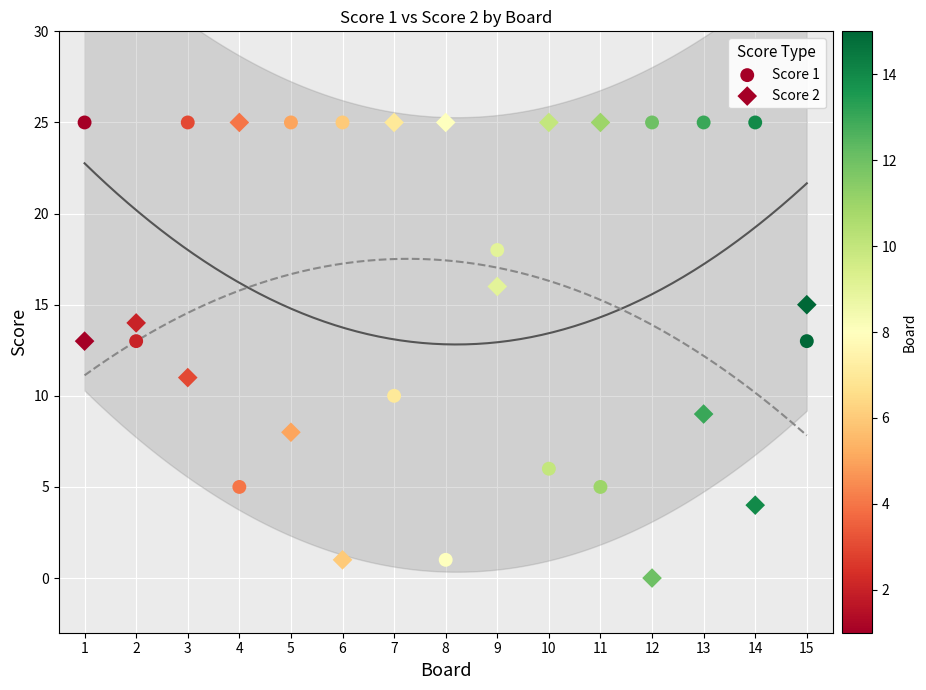

Count the number of points in this scatter plot.

30